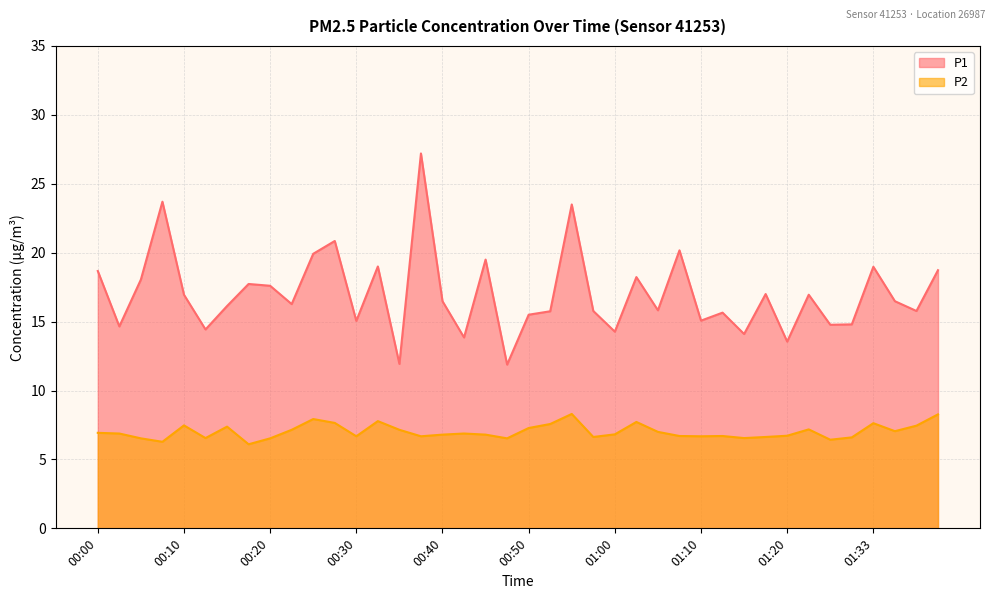

What is the total value across all series at 01:33?

26.6